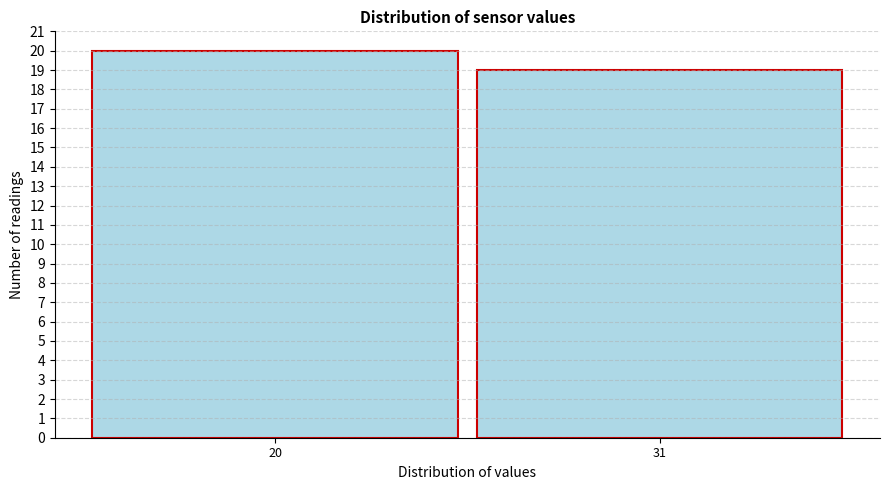

Reading left to right, what are all the values shown in this chart?

20=20	31=19